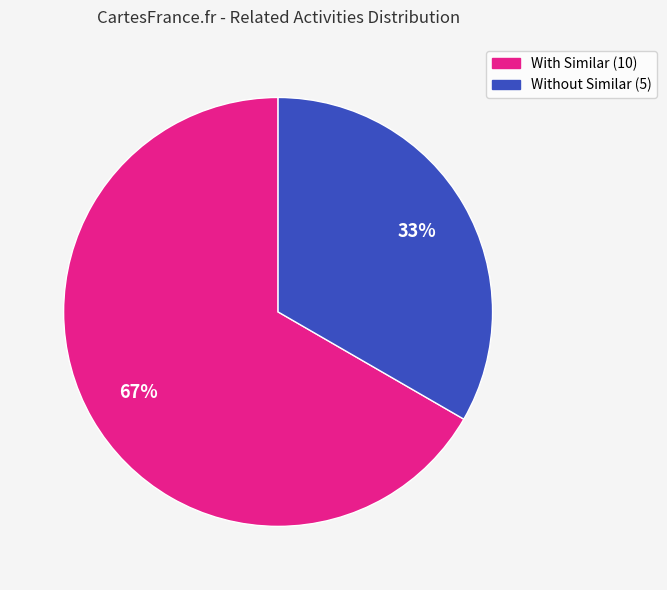

To the nearest percent, what is the average slice percentage?

50%